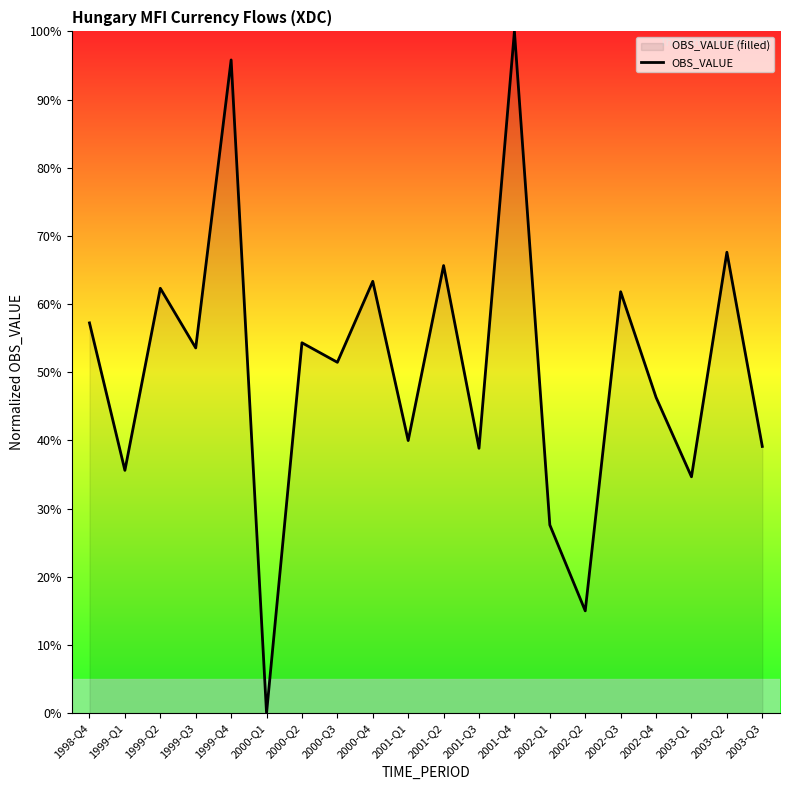

What is the difference between the second highest and minimum values?

95.8